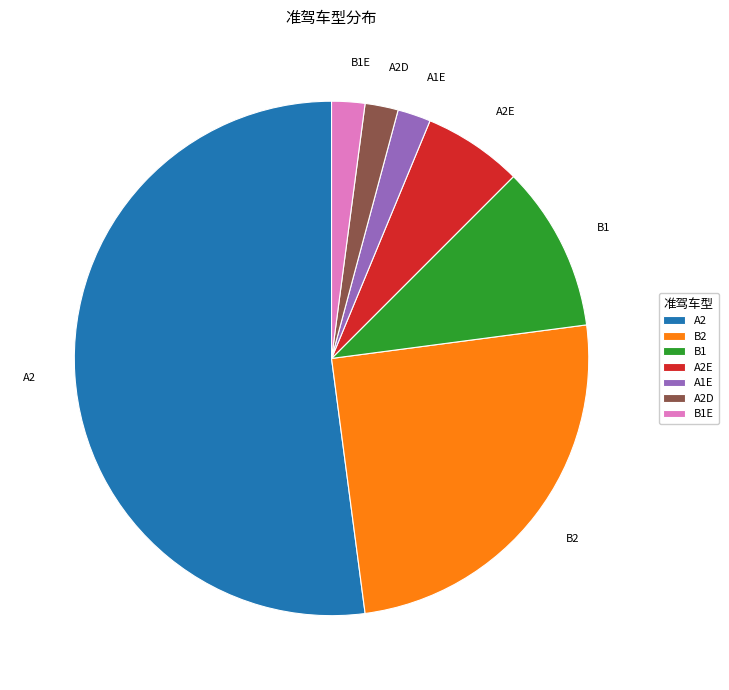

True or false: B1 accounts for 10% of the total.

True